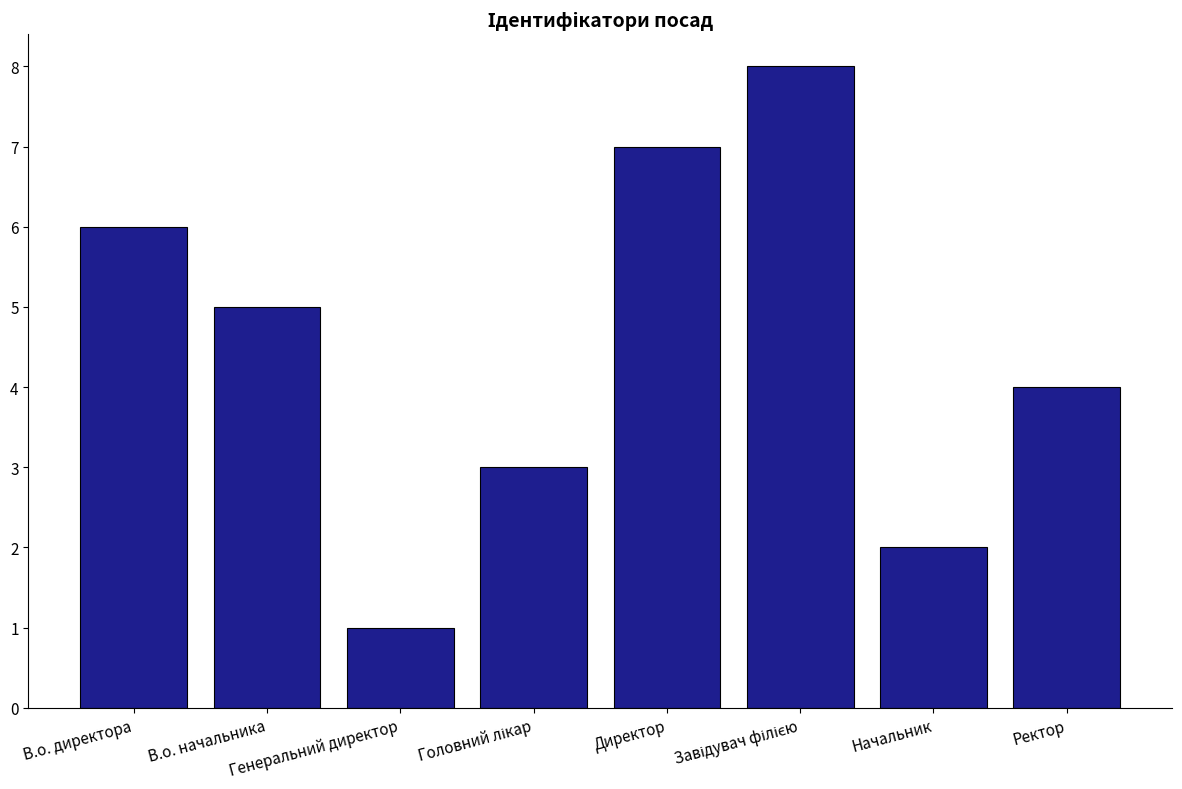

Count the number of data series in this chart.

1